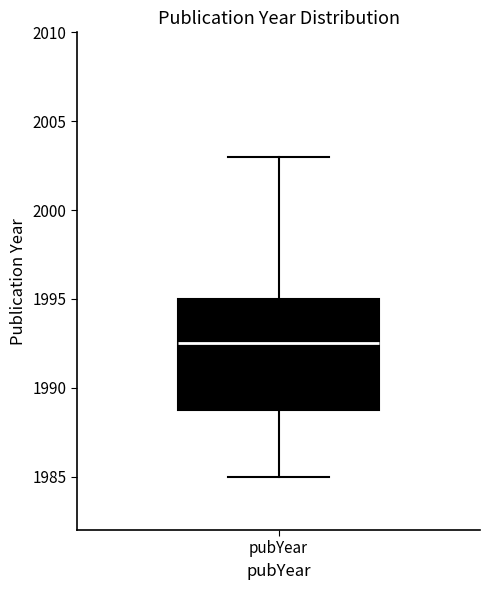

Where does the lower whisker of the box for pubYear end on the y-axis? The values are not printed on the chart, so give them approximately, as read against the axis.

1985.0